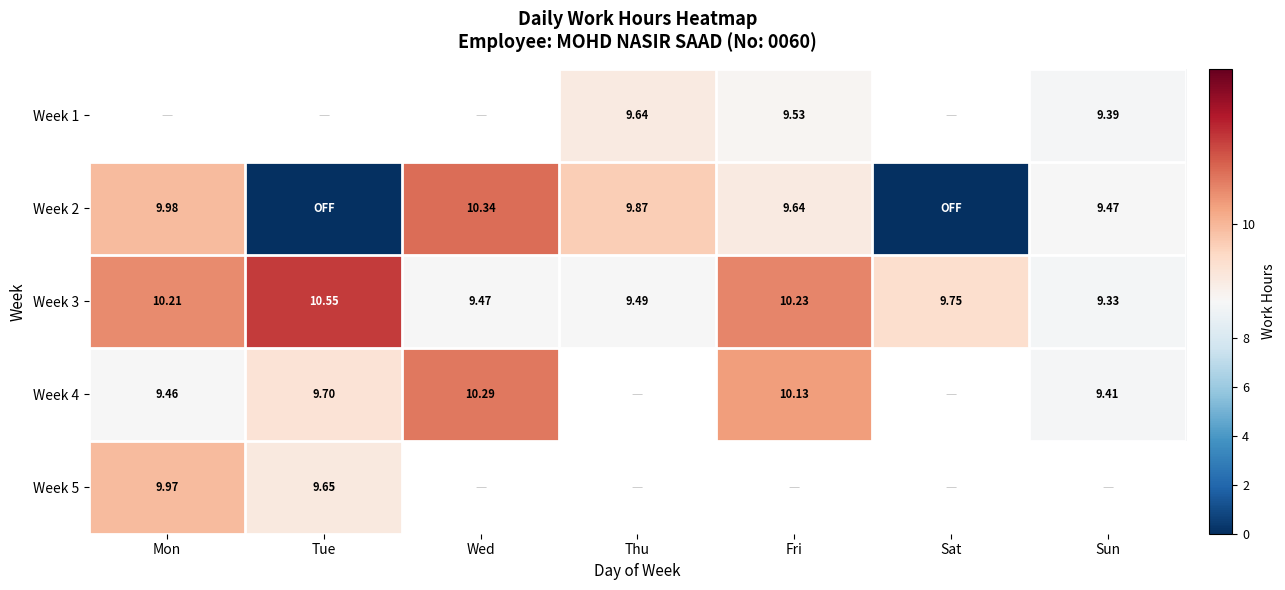

What is the greatest value displayed?

10.6